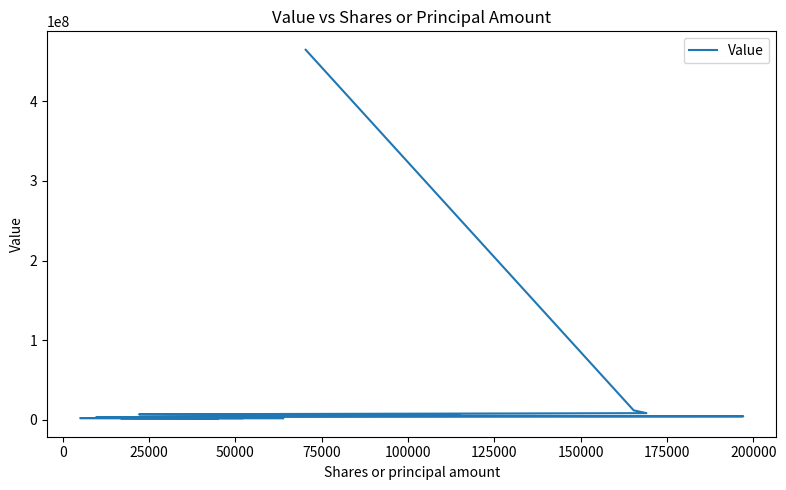

How many series are shown in this chart?

1